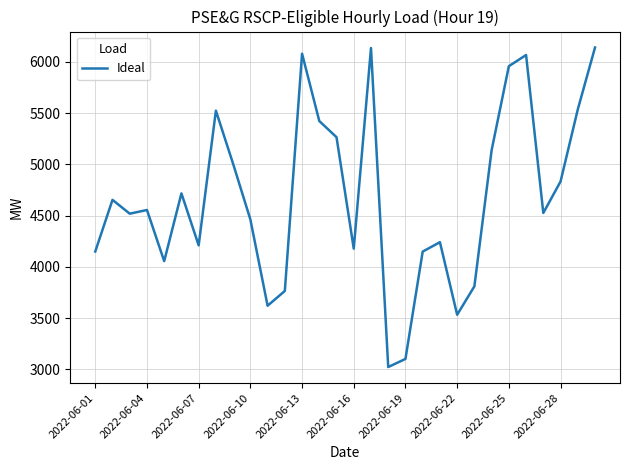

Count the number of data series in this chart.

1